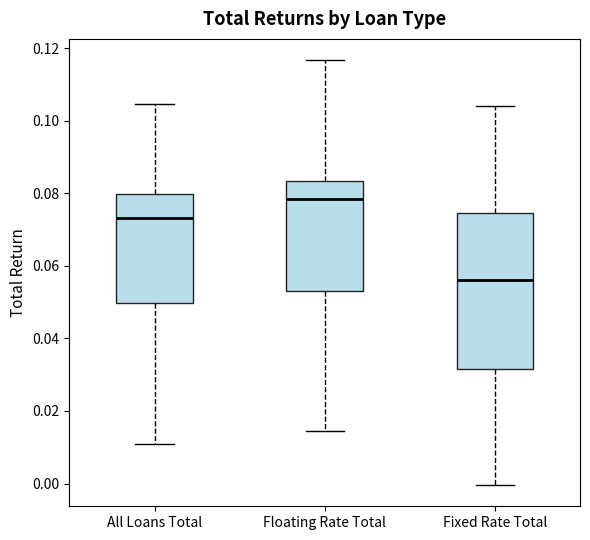

Where does the median line of the box for Floating Rate Total sit on the y-axis? The values are not printed on the chart, so give them approximately, as read against the axis.

0.078